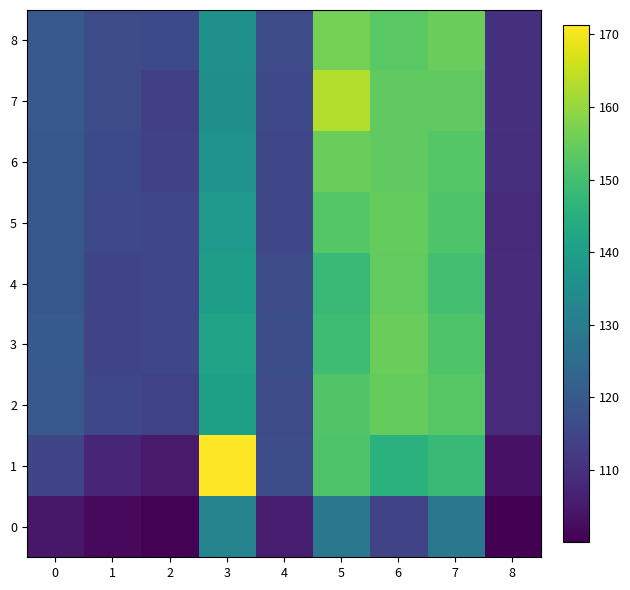

Which has a higher value, 6 or 8?

6